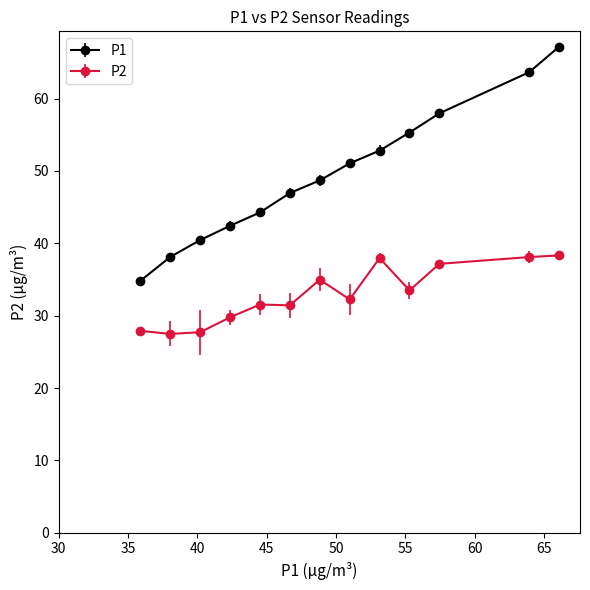

Which series has the widest spread of values?

P1